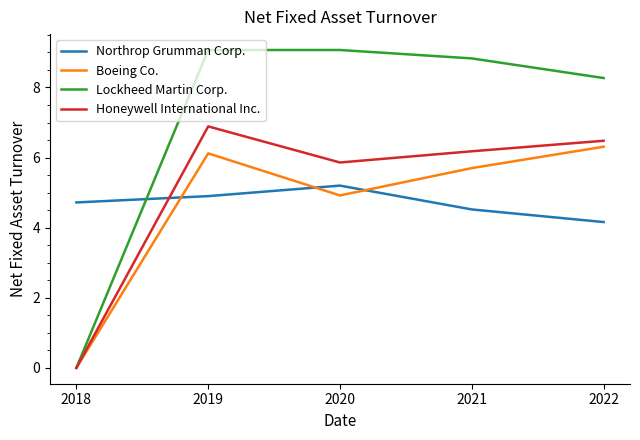

At 2020, list the series in order from largest to smallest.

Lockheed Martin Corp., Honeywell International Inc., Northrop Grumman Corp., Boeing Co.